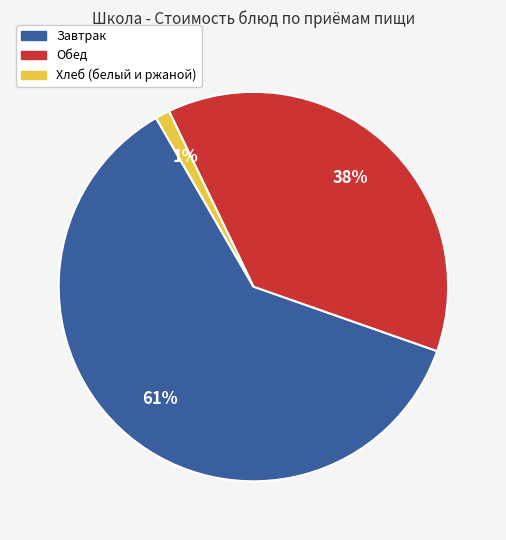

To the nearest percent, what is the difference between the largest and smallest slice percentages?

60%